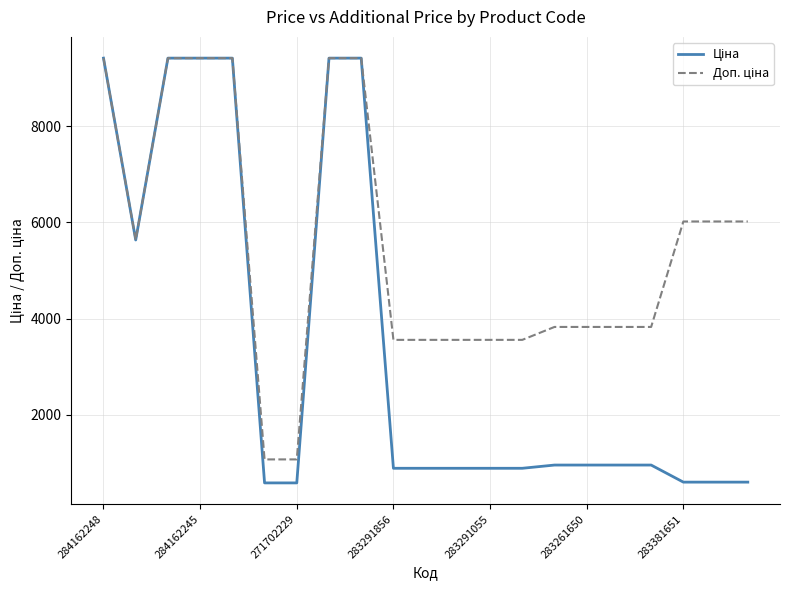

How many lines are shown in the chart?

2